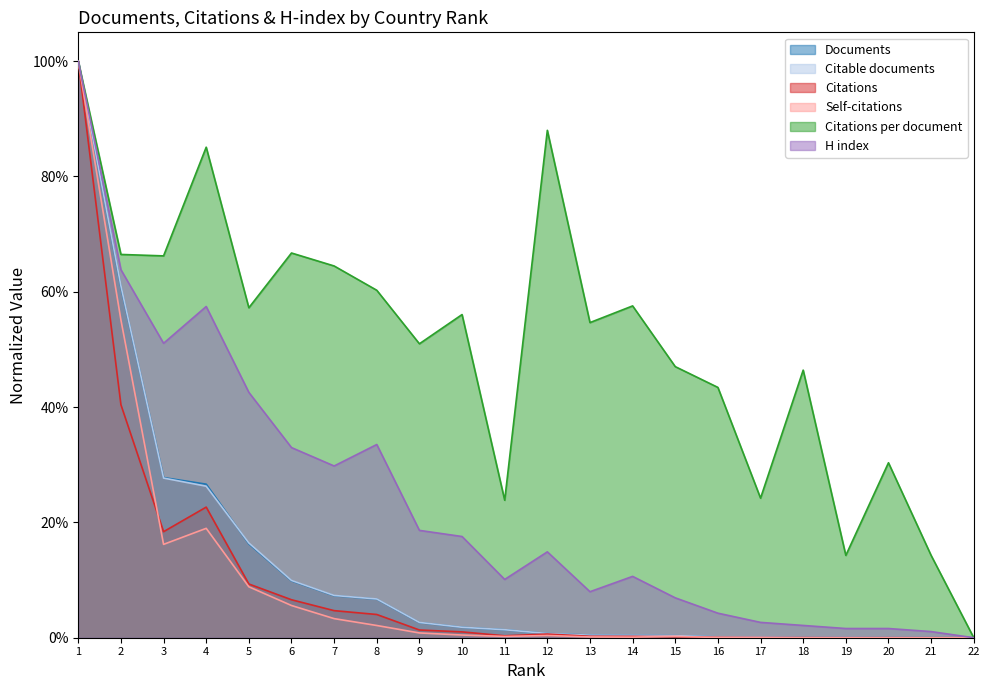

Reading left to right, list all the values displayed in this chart.

Documents: 1=1.0	2=0.6	3=0.3	4=0.3	5=0.2	6=0.1	7=0.1	8=0.1	9=0.0	10=0.0	11=0.0	12=0.0	13=0.0	14=0.0	15=0.0	16=0.0	17=0.0	18=0.0	19=0.0	20=0.0	21=0.0	22=0.0
Citable documents: 1=1.0	2=0.6	3=0.3	4=0.3	5=0.2	6=0.1	7=0.1	8=0.1	9=0.0	10=0.0	11=0.0	12=0.0	13=0.0	14=0.0	15=0.0	16=0.0	17=0.0	18=0.0	19=0.0	20=0.0	21=0.0	22=0.0
Citations: 1=1.0	2=0.4	3=0.2	4=0.2	5=0.1	6=0.1	7=0.0	8=0.0	9=0.0	10=0.0	11=0.0	12=0.0	13=0.0	14=0.0	15=0.0	16=0.0	17=0.0	18=0.0	19=0.0	20=0.0	21=0.0	22=0.0
Self-citations: 1=1.0	2=0.6	3=0.2	4=0.2	5=0.1	6=0.1	7=0.0	8=0.0	9=0.0	10=0.0	11=0.0	12=0.0	13=0.0	14=0.0	15=0.0	16=0.0	17=0.0	18=0.0	19=0.0	20=0.0	21=0.0	22=0.0
Citations per document: 1=1.0	2=0.7	3=0.7	4=0.9	5=0.6	6=0.7	7=0.6	8=0.6	9=0.5	10=0.6	11=0.2	12=0.9	13=0.5	14=0.6	15=0.5	16=0.4	17=0.2	18=0.5	19=0.1	20=0.3	21=0.1	22=0.0
H index: 1=1.0	2=0.6	3=0.5	4=0.6	5=0.4	6=0.3	7=0.3	8=0.3	9=0.2	10=0.2	11=0.1	12=0.1	13=0.1	14=0.1	15=0.1	16=0.0	17=0.0	18=0.0	19=0.0	20=0.0	21=0.0	22=0.0